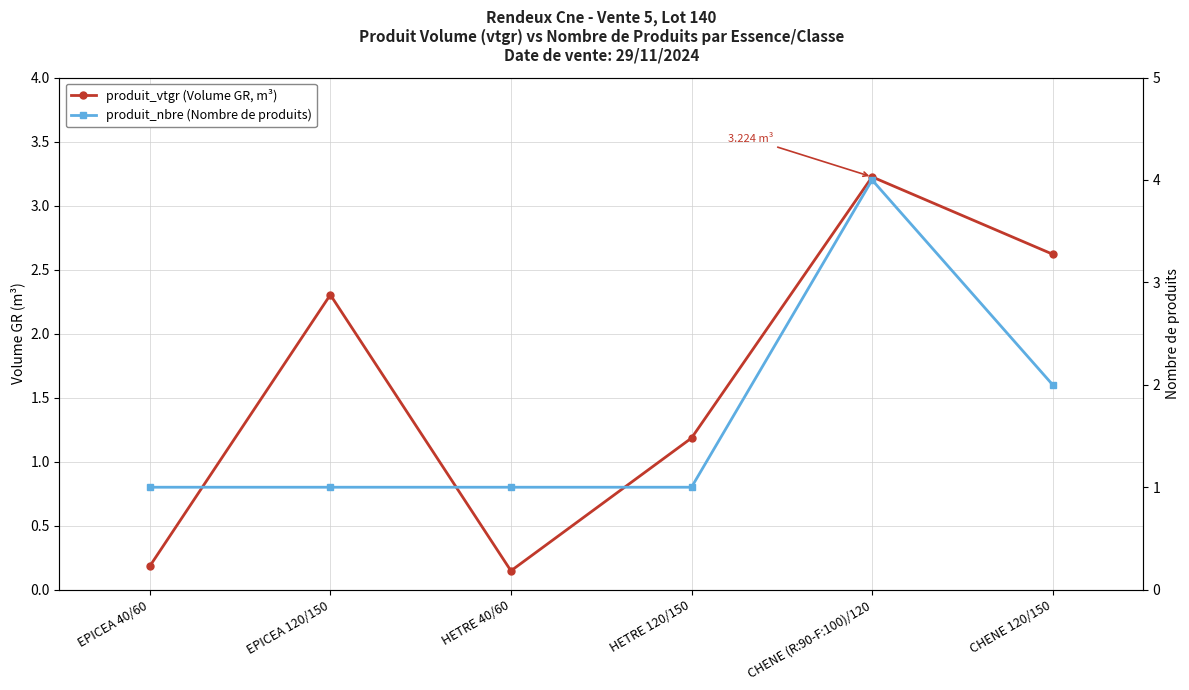

Rank the series by their maximum value, from highest to lowest.

produit_nbre (Nombre de produits), produit_vtgr (Volume GR, m³)